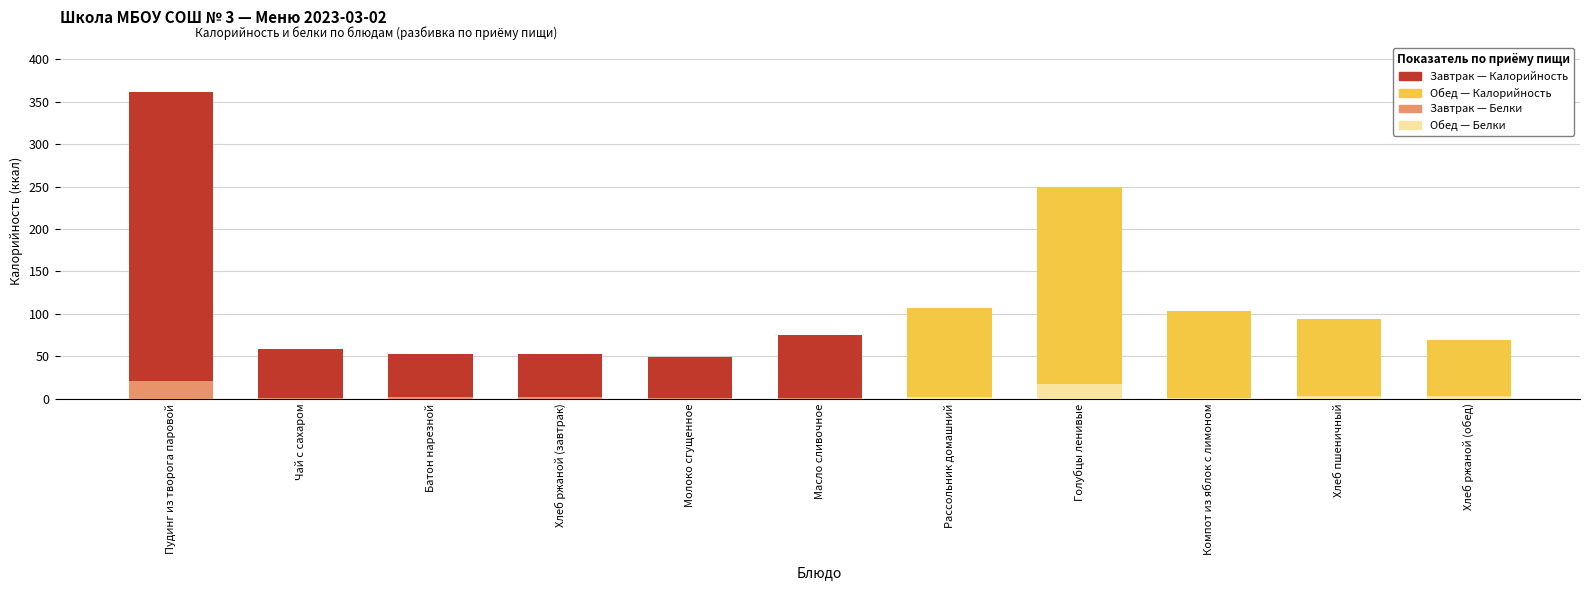

True or false: Белки (Завтрак / Обед) has a value of 1.0 at Хлеб пшеничный.

False